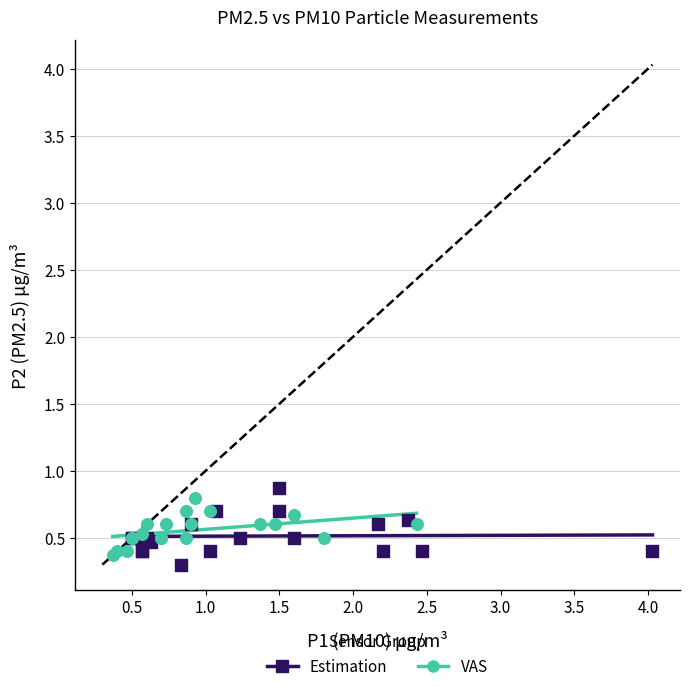

What are all the series names shown in the legend?

Estimation, VAS